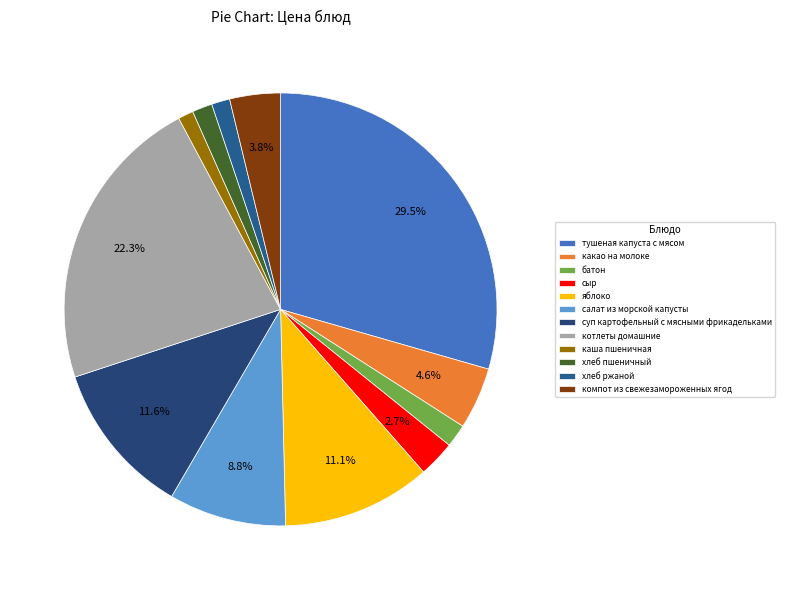

Is the sum of суп картофельный с мясными фрикадельками and хлеб пшеничный greater than half?

No